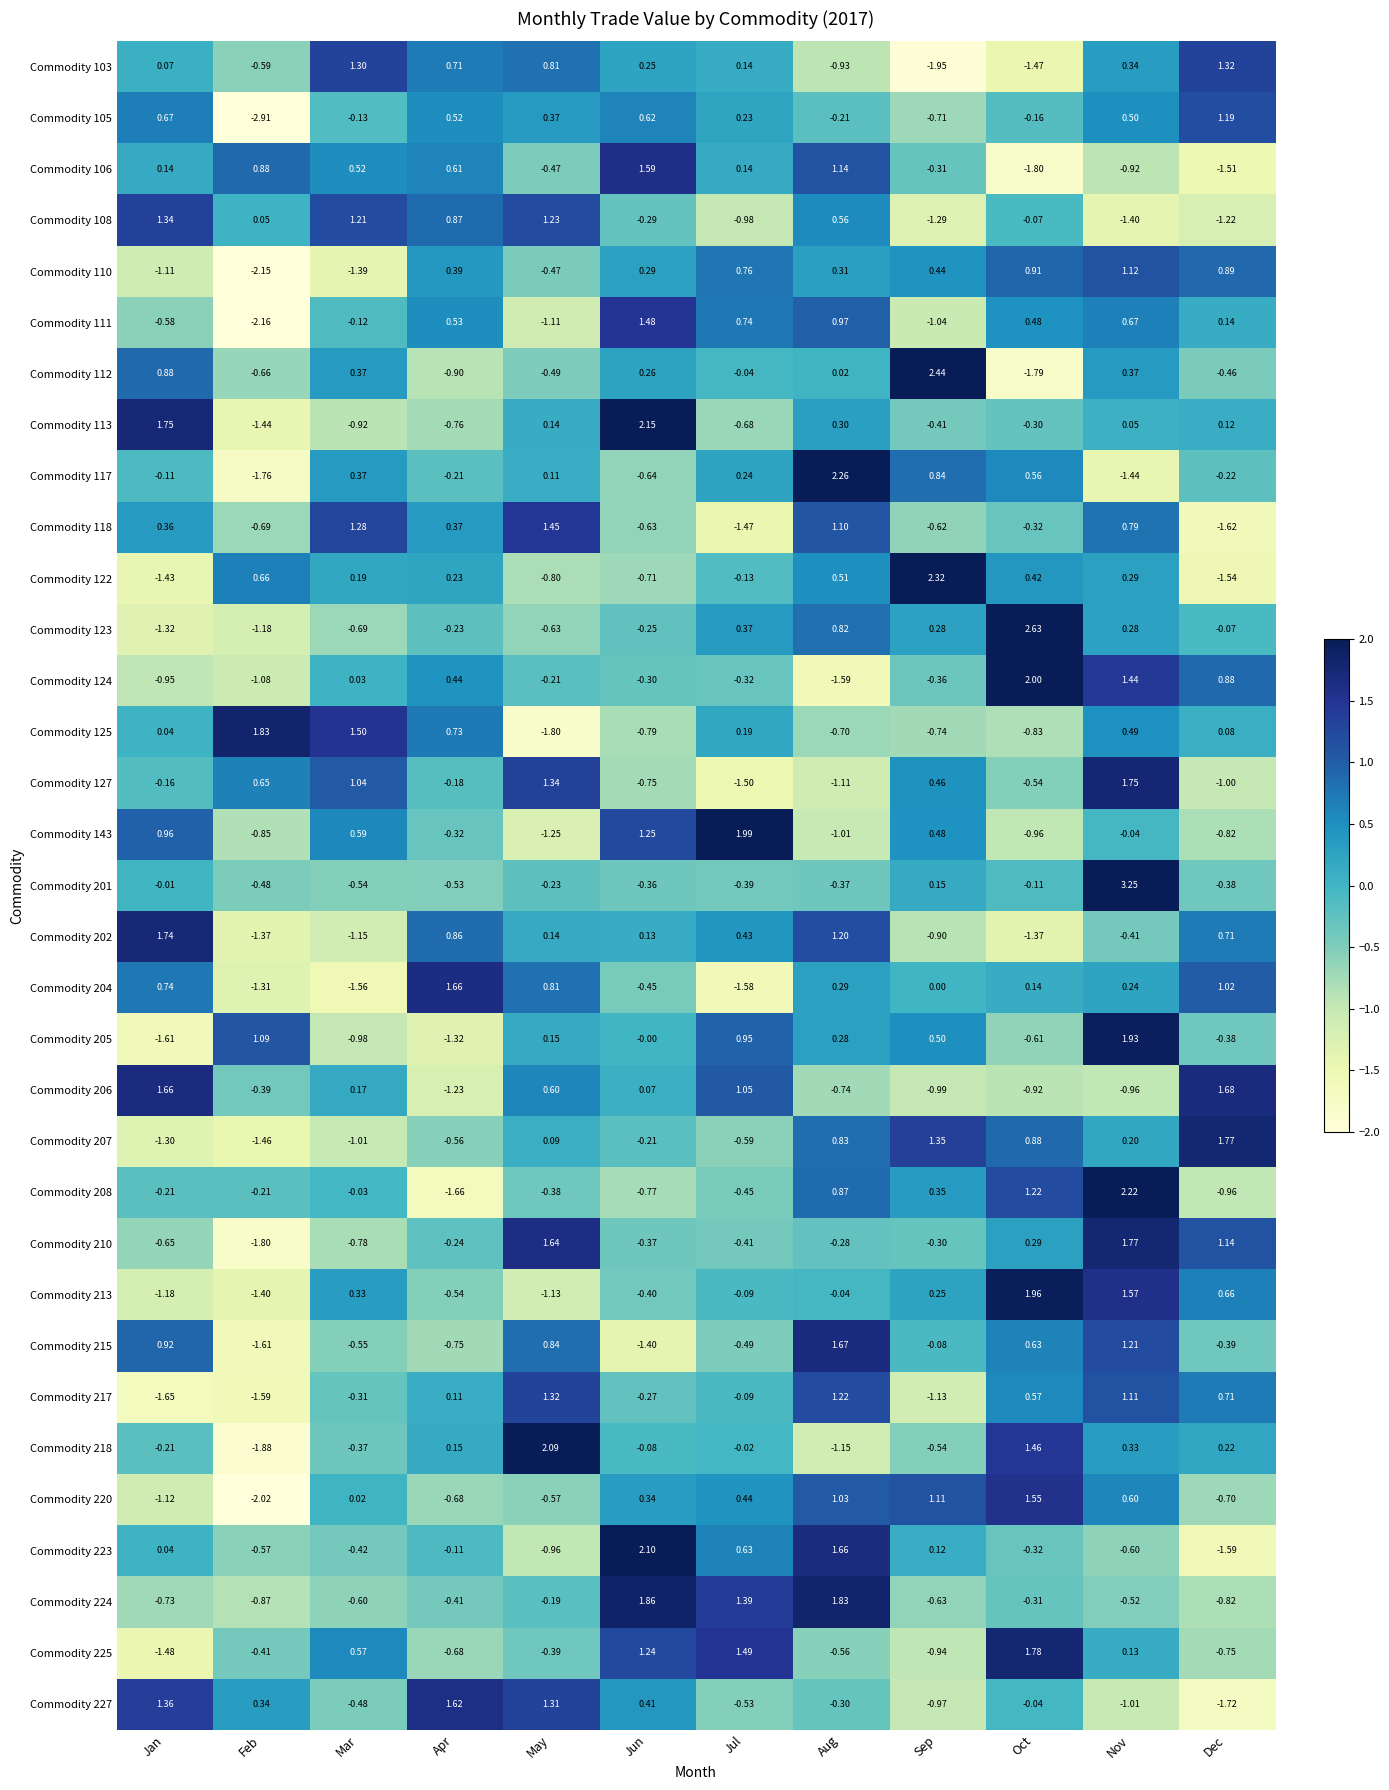

Which label corresponds to the smallest value in the chart?

Feb